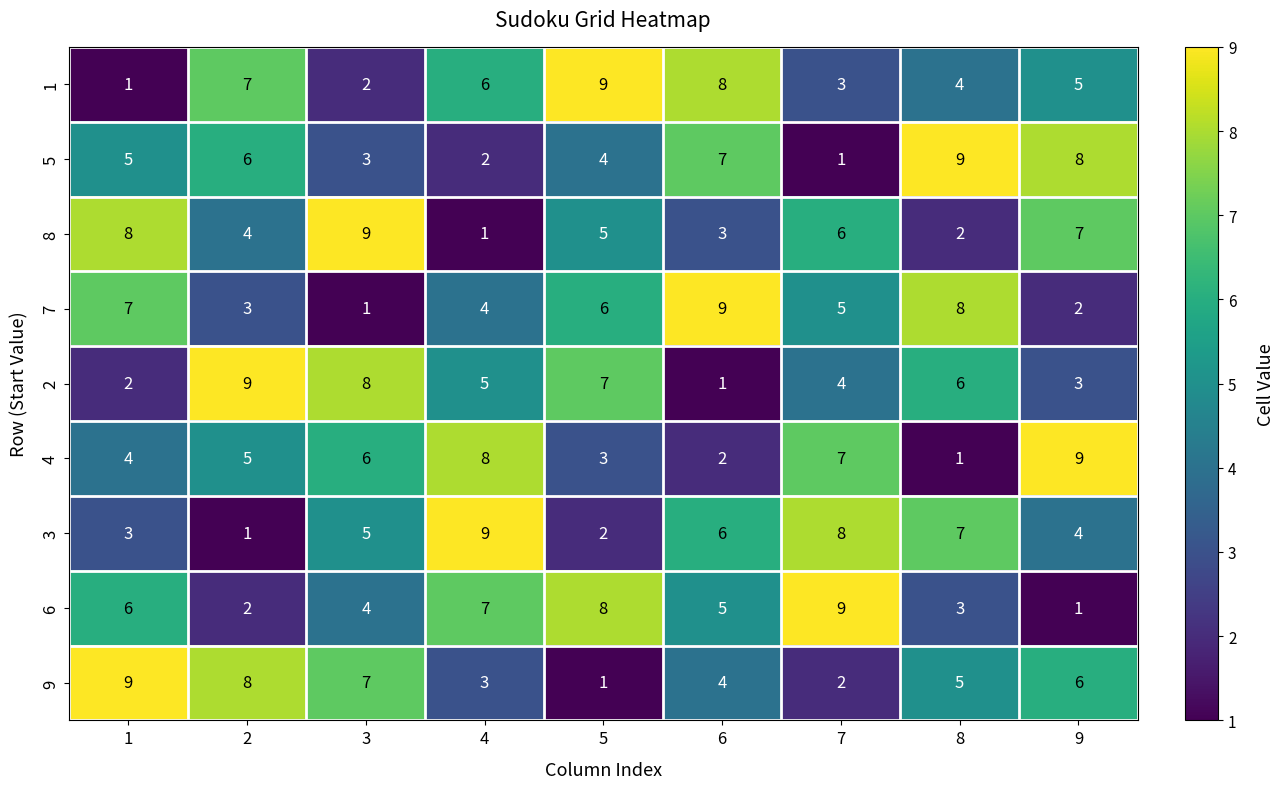

What is the approximate value of 7 at 5?

6